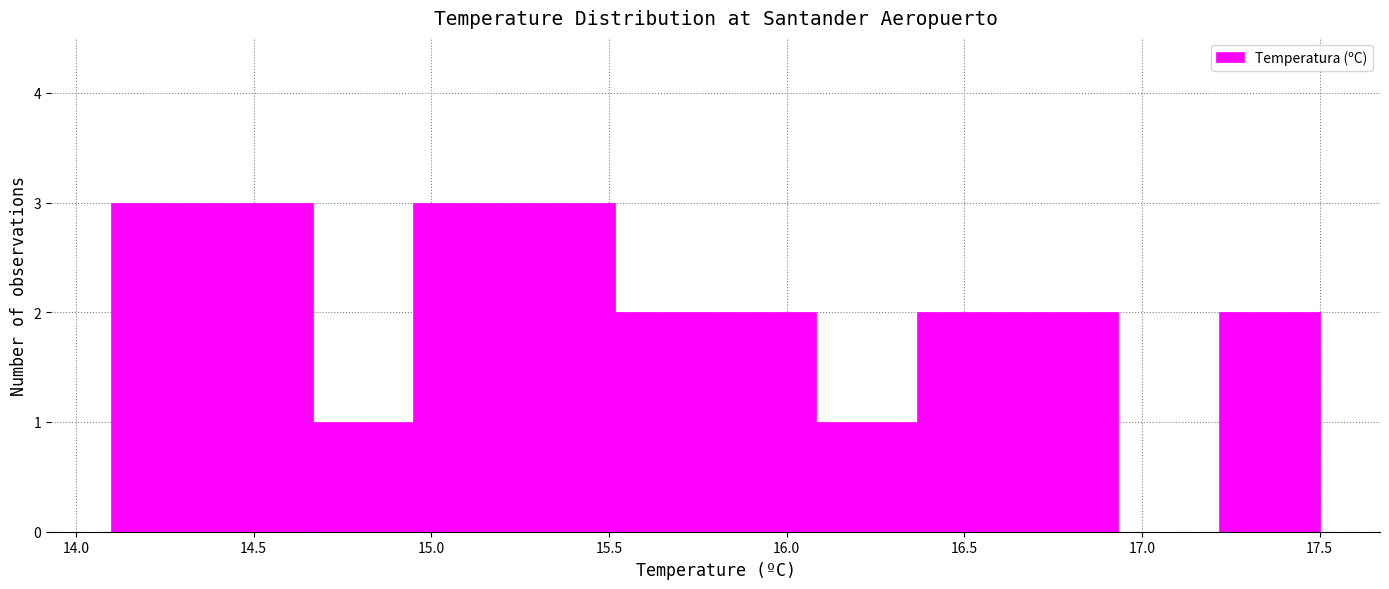

What is the height of the bar covering 16.10 to 16.35 on the x-axis? Neither the bar edges nor the heights are printed on the chart, so give them approximately, as read against the axes.

1